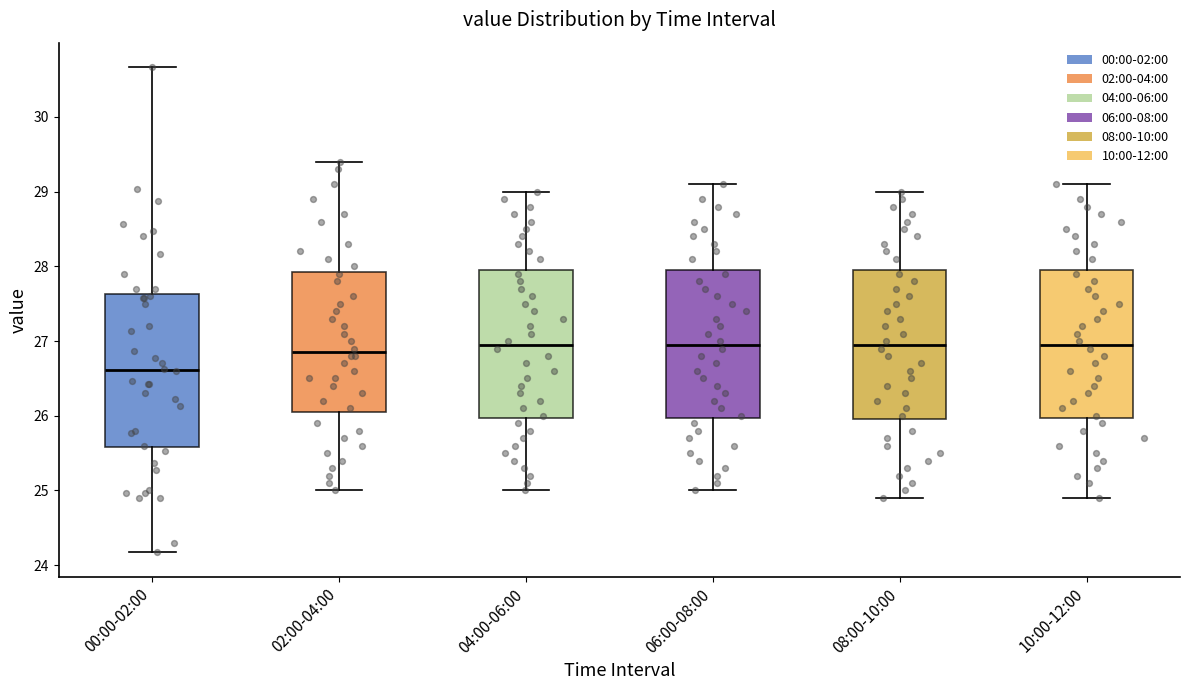

Where does the upper whisker of the box for 00:00-02:00 end on the y-axis? The values are not printed on the chart, so give them approximately, as read against the axis.

30.7